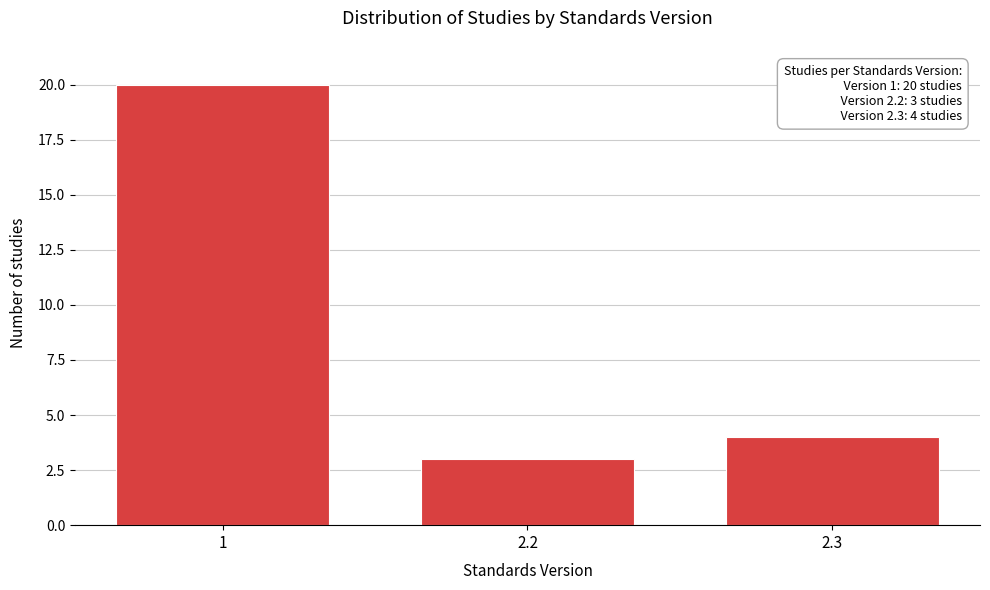

Reading right to left, list all the values displayed in this chart.

2.3=4	2.2=3	1=20